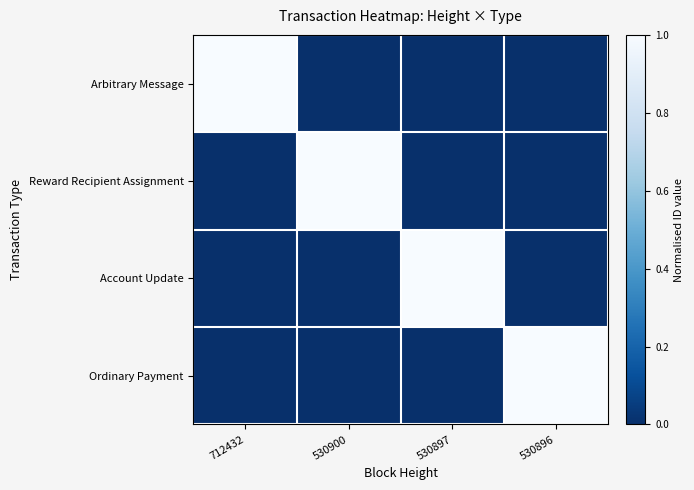

Between 530900 and 530897, which is larger?

530900